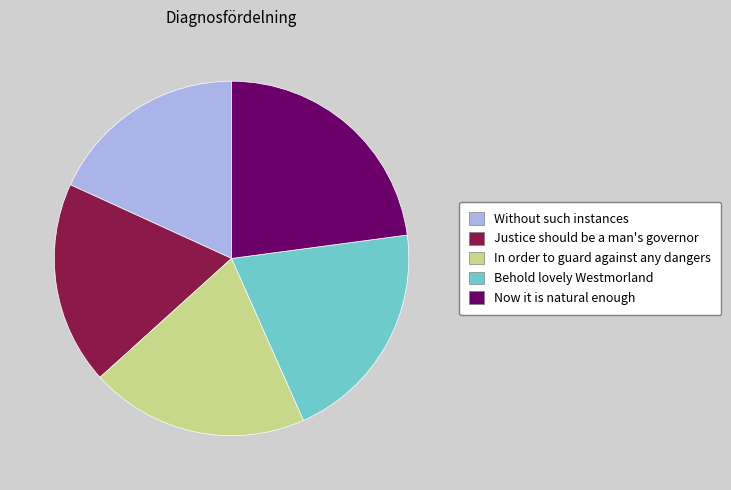

What is the largest slice in the pie chart?

Now it is natural enough